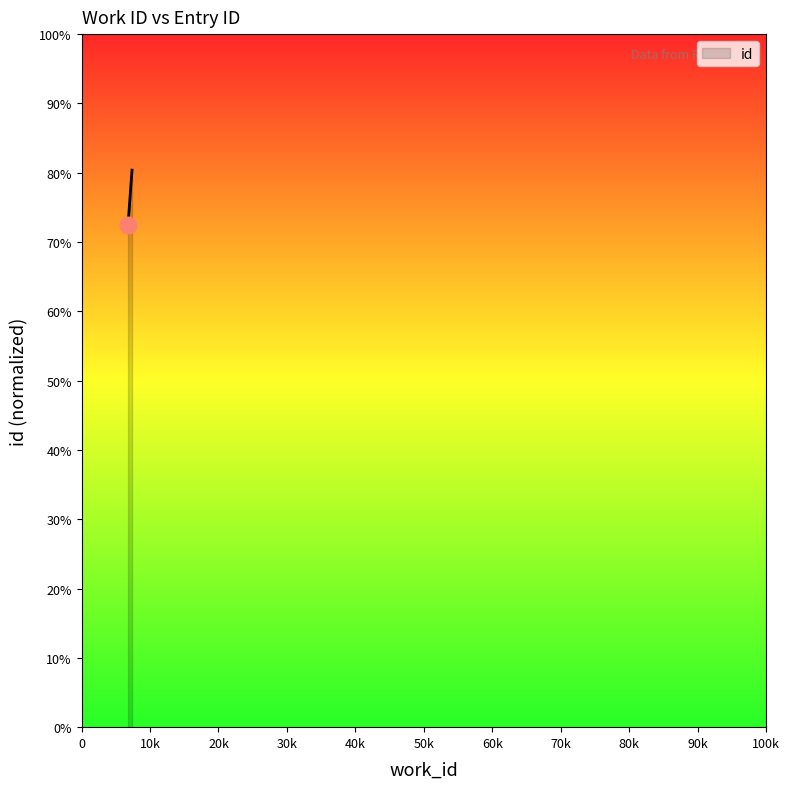

What is the difference between the maximum and minimum values?

0.1